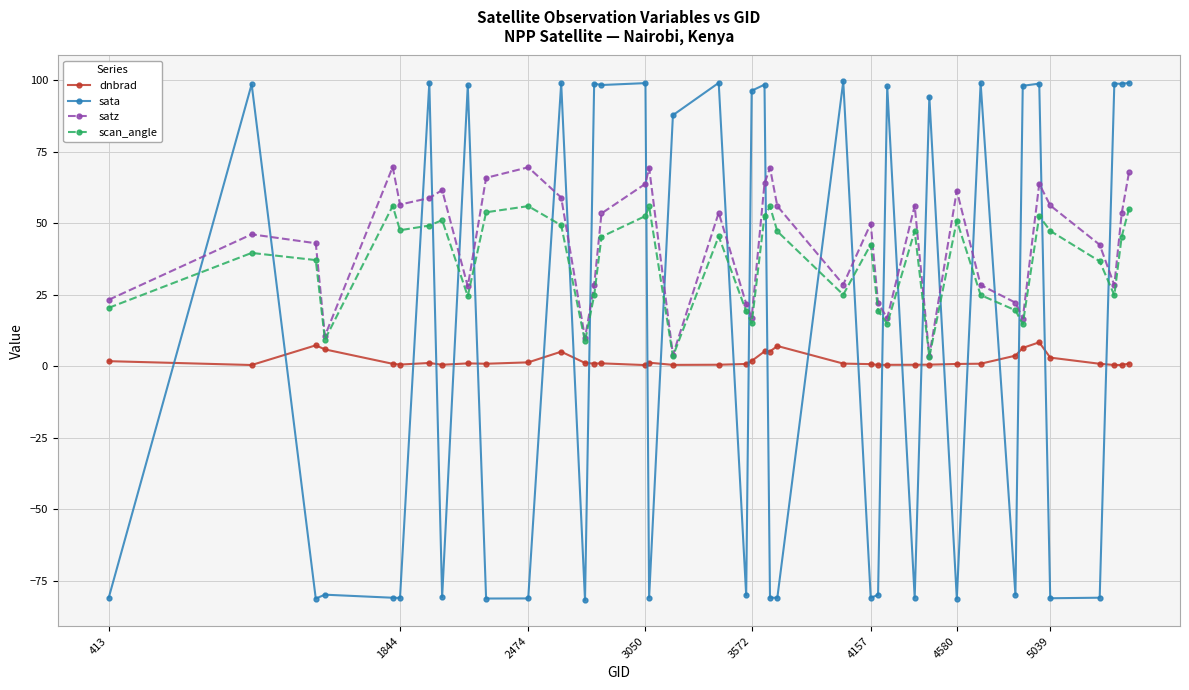

How many interior local peaks does the scan_angle series have?

11